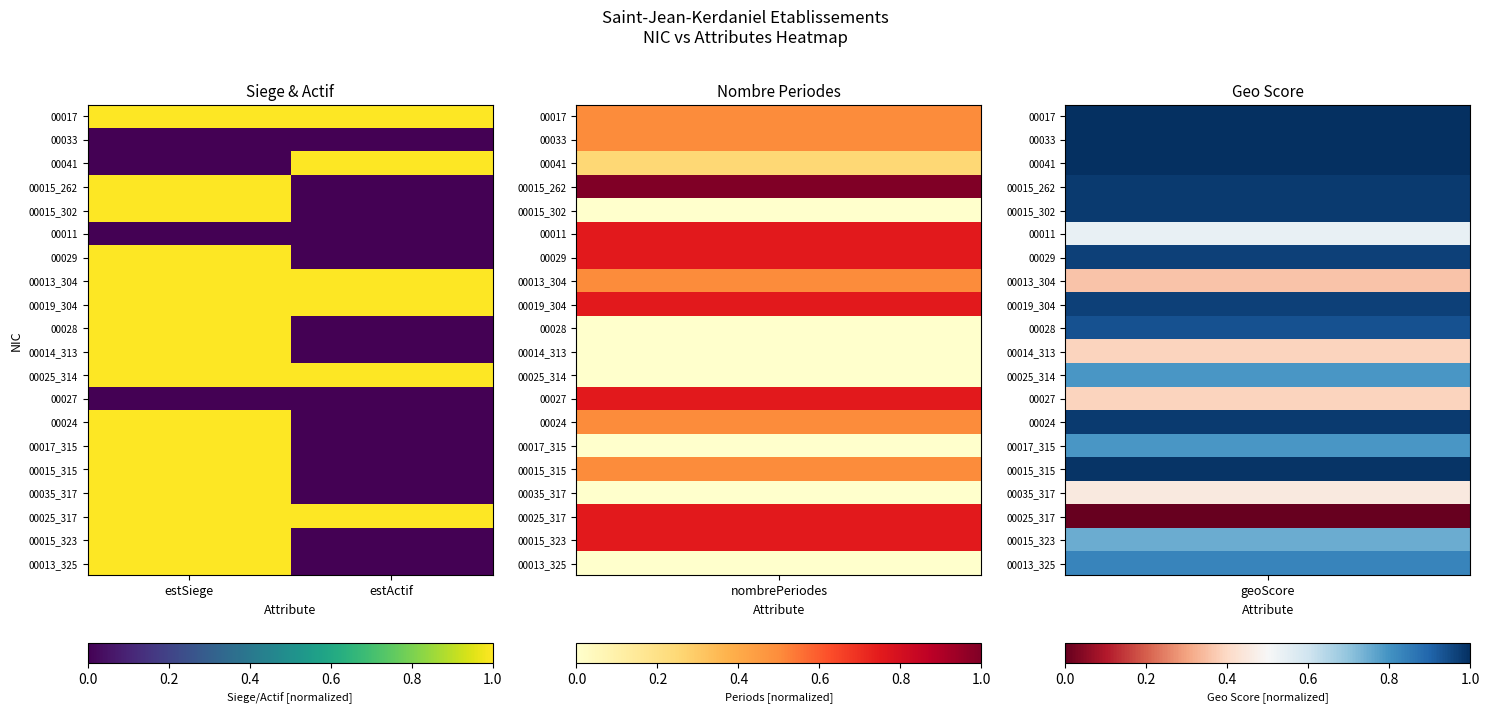

Reading left to right, list all the values displayed in this chart.

00017: estSiege=1	estActif=1
00033: estSiege=0	estActif=0
00041: estSiege=0	estActif=1
00015_262: estSiege=1	estActif=0
00015_302: estSiege=1	estActif=0
00011: estSiege=0	estActif=0
00029: estSiege=1	estActif=0
00013_304: estSiege=1	estActif=1
00019_304: estSiege=1	estActif=1
00028: estSiege=1	estActif=0
00014_313: estSiege=1	estActif=0
00025_314: estSiege=1	estActif=1
00027: estSiege=0	estActif=0
00024: estSiege=1	estActif=0
00017_315: estSiege=1	estActif=0
00015_315: estSiege=1	estActif=0
00035_317: estSiege=1	estActif=0
00025_317: estSiege=1	estActif=1
00015_323: estSiege=1	estActif=0
00013_325: estSiege=1	estActif=0